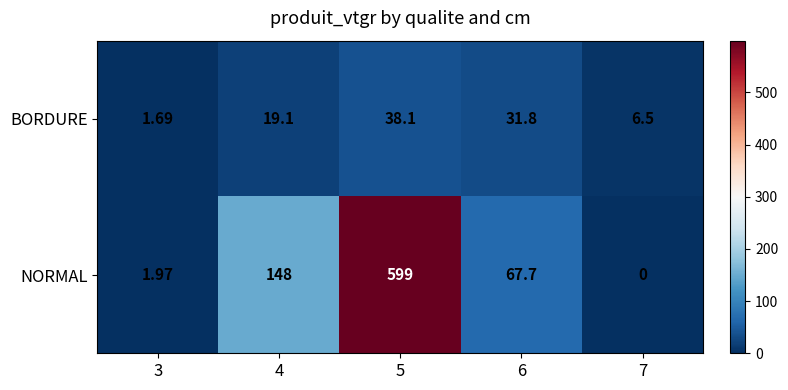

List the series in order of their overall mean, lowest first.

BORDURE, NORMAL